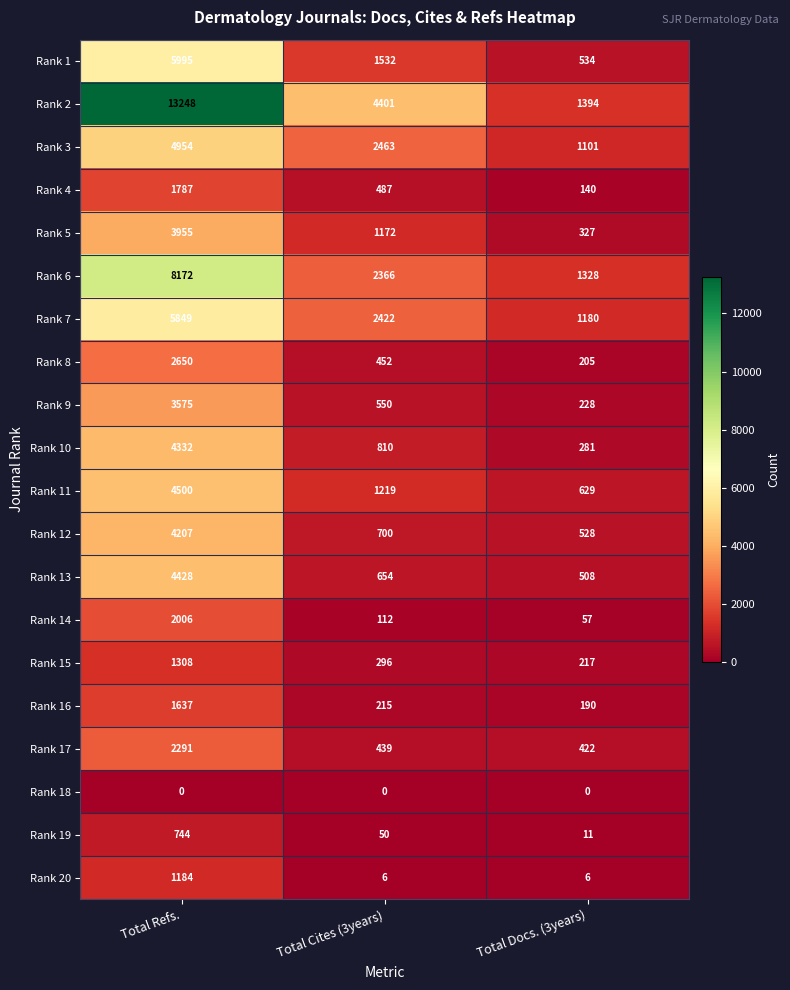

List the series in order of their peak value, highest first.

Rank 2, Rank 6, Rank 1, Rank 7, Rank 3, Rank 11, Rank 13, Rank 10, Rank 12, Rank 5, Rank 9, Rank 8, Rank 17, Rank 14, Rank 4, Rank 16, Rank 15, Rank 20, Rank 19, Rank 18